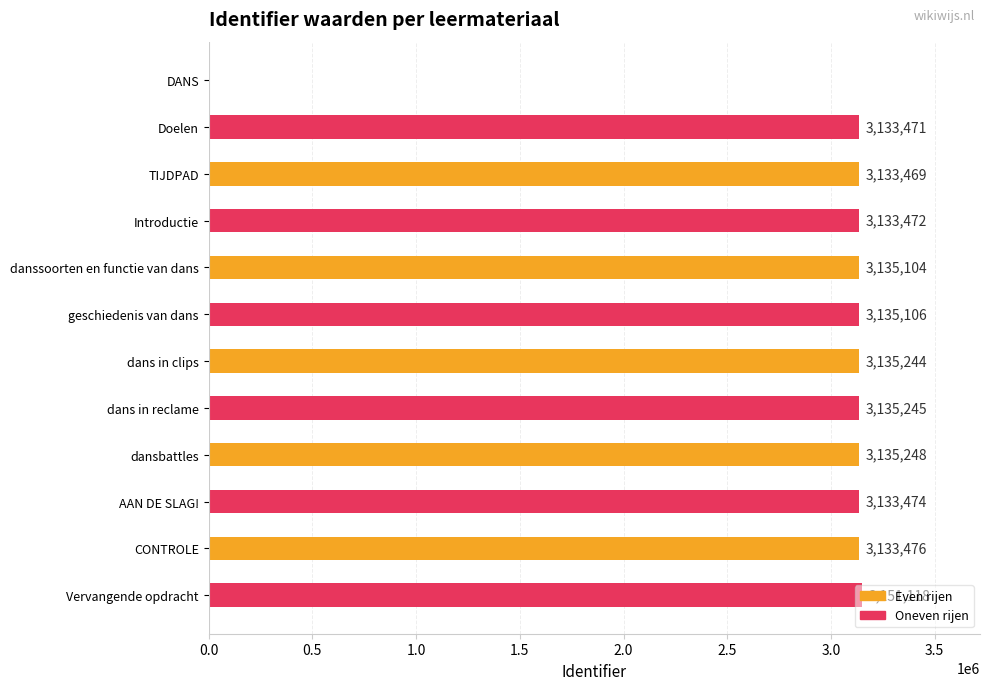

How many series are shown in this chart?

1